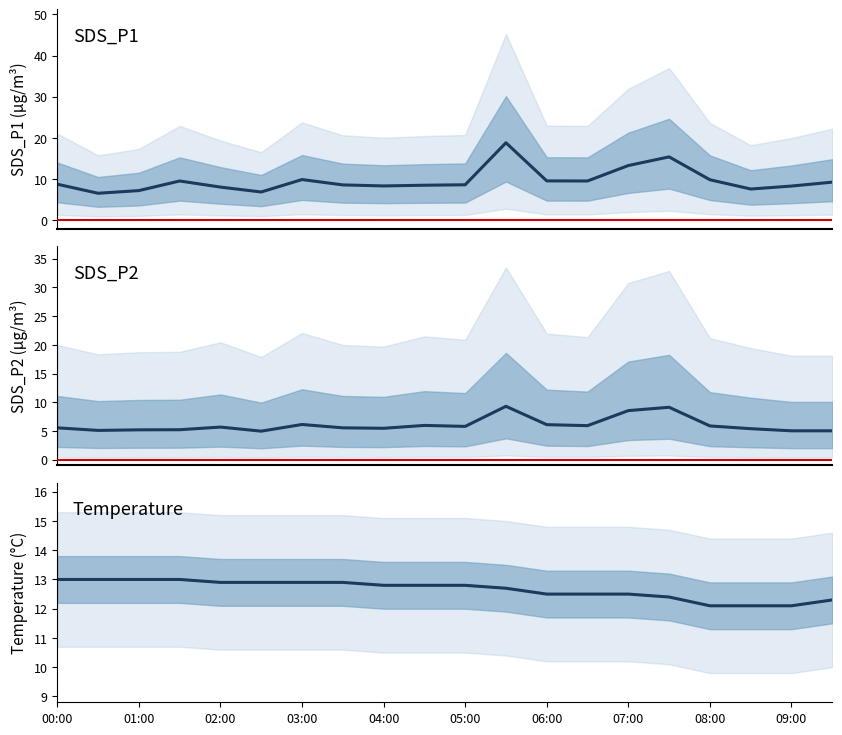

What is the sum of all SDS_P1 values?

192.8